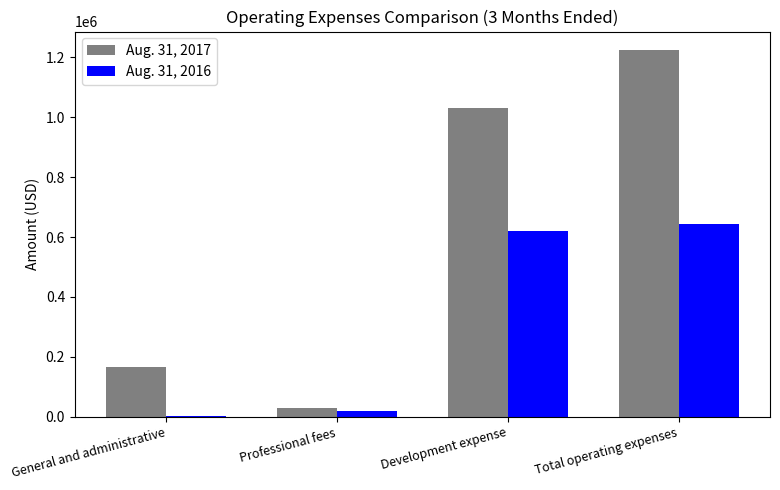

Does the chart contain stacked bars?

No